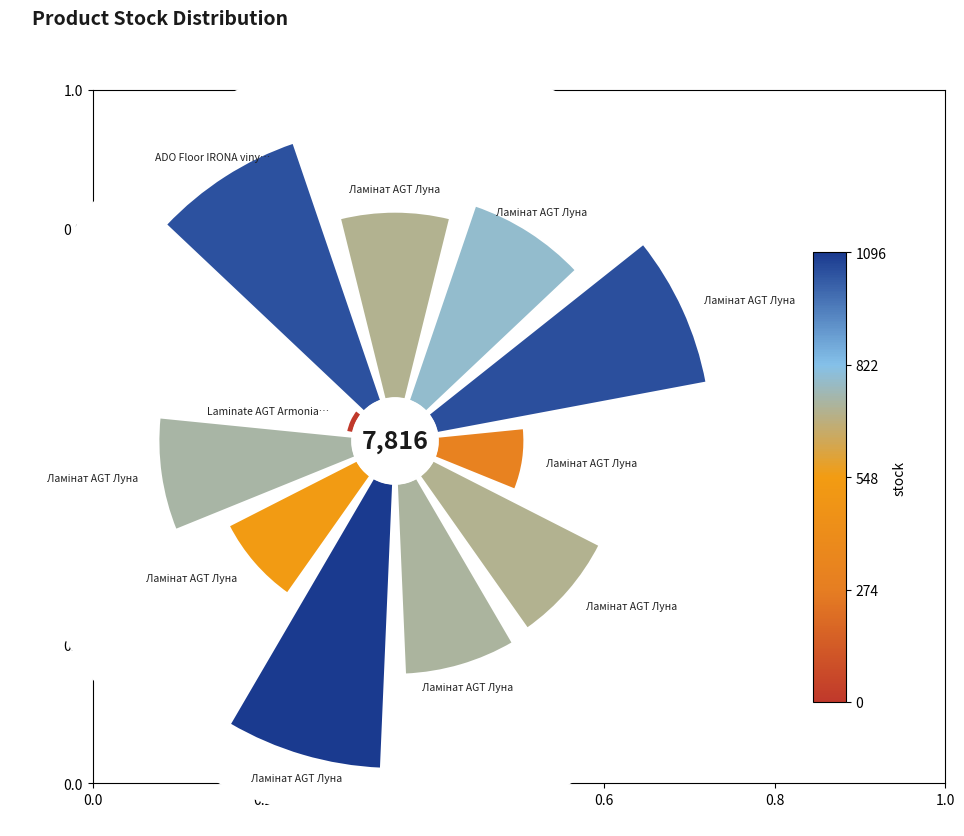

What portion of the pie excludes Laminate AGT Armonia Slim?

99.7%